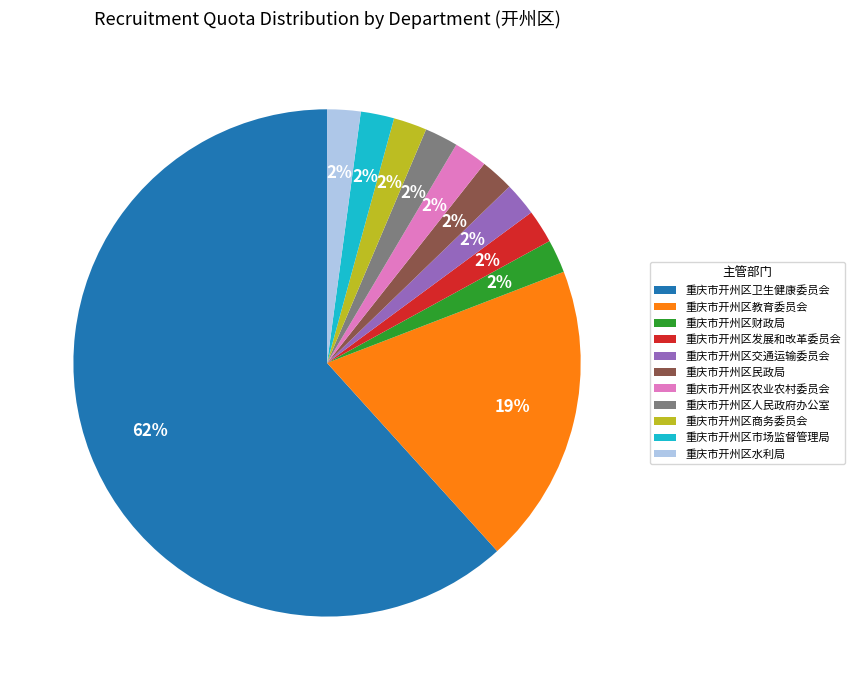

Is there a majority slice in this chart?

Yes